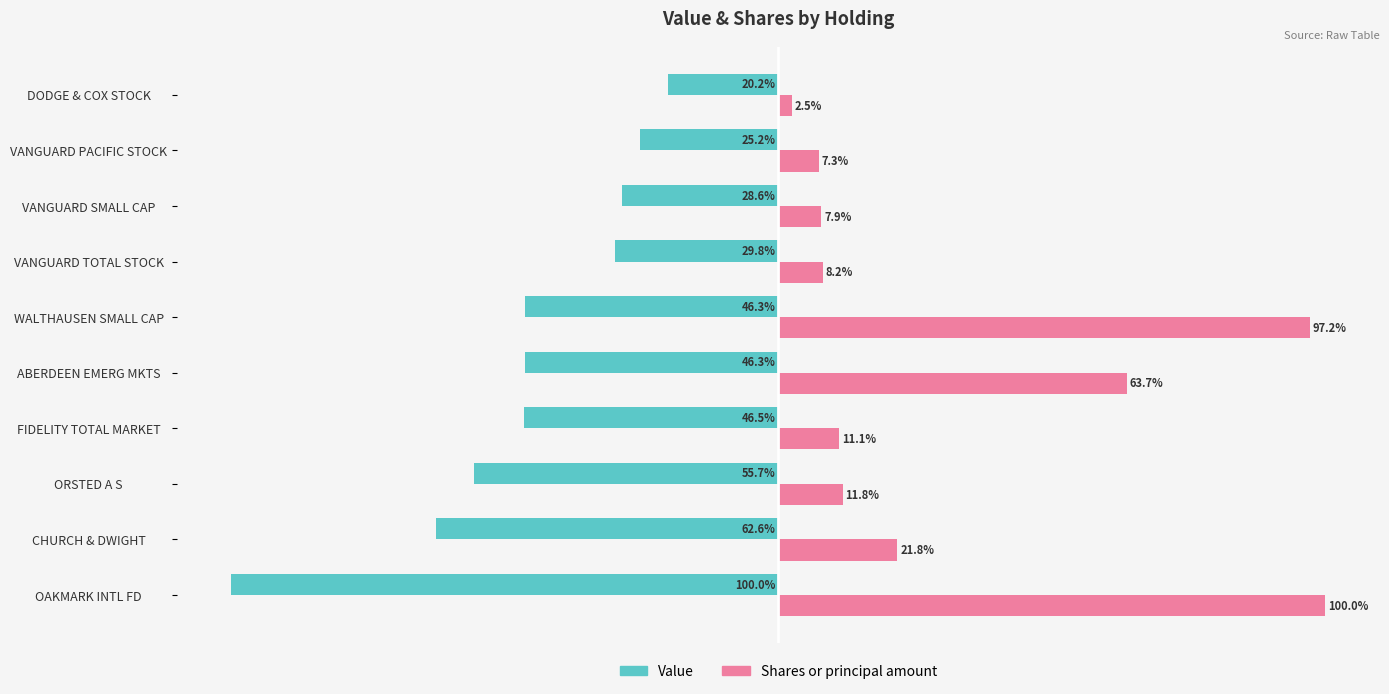

Rank the series by their average value, from highest to lowest.

Shares or principal amount, Value